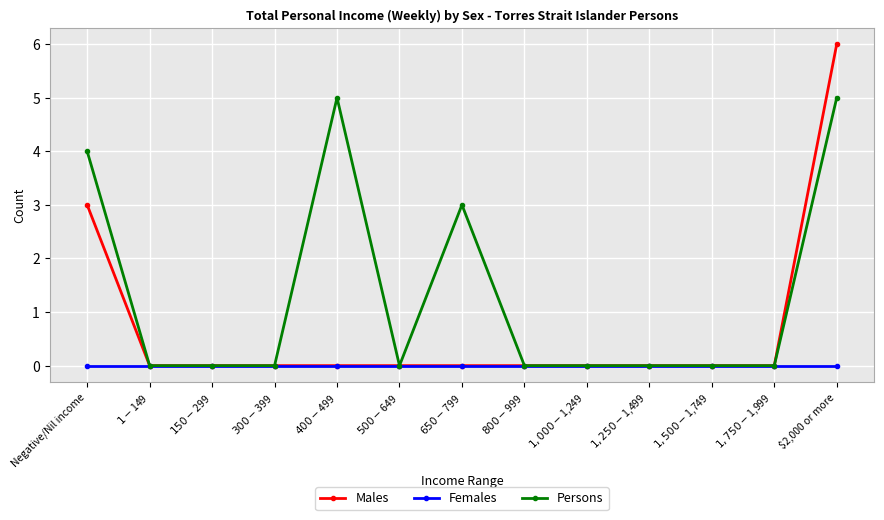

What position from the left is $400-$499?

5